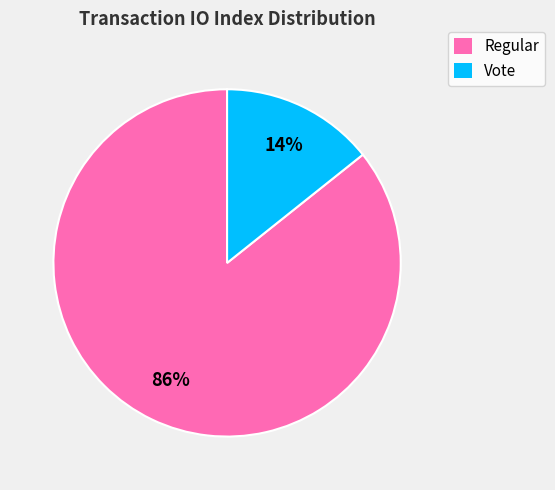

How many slices are in this pie chart?

2